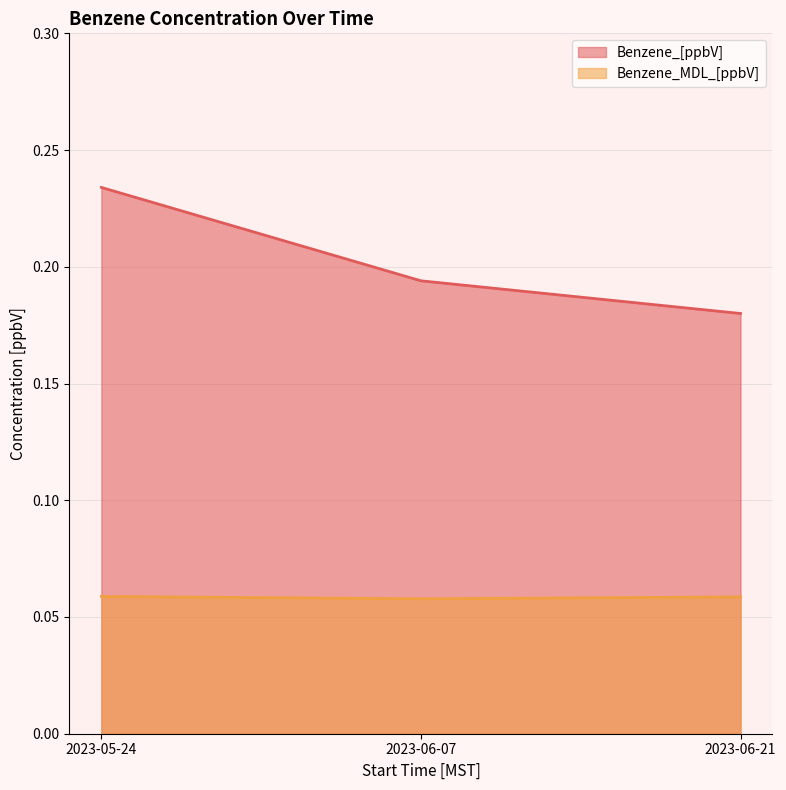

Which has a higher value, 2023-05-24 or 2023-06-07?

2023-05-24